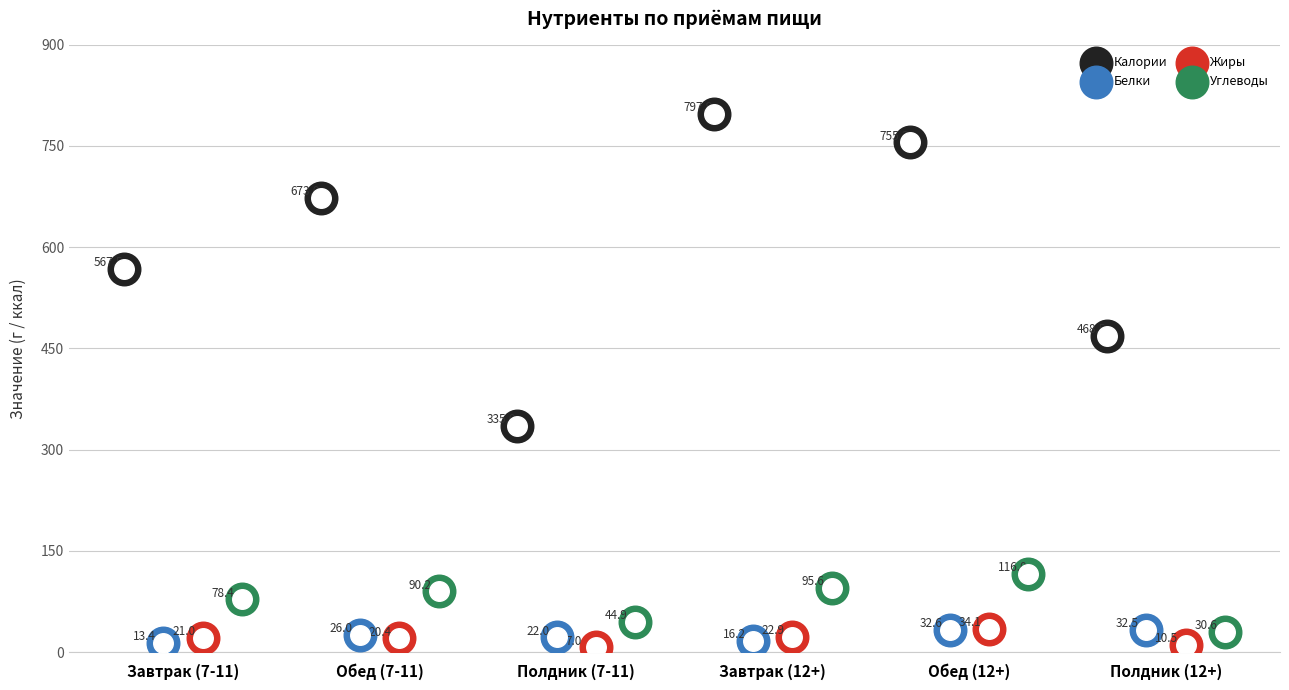

Is the value of Белки at Полдник (7-11) greater than the value of Углеводы at Обед (7-11)?

No